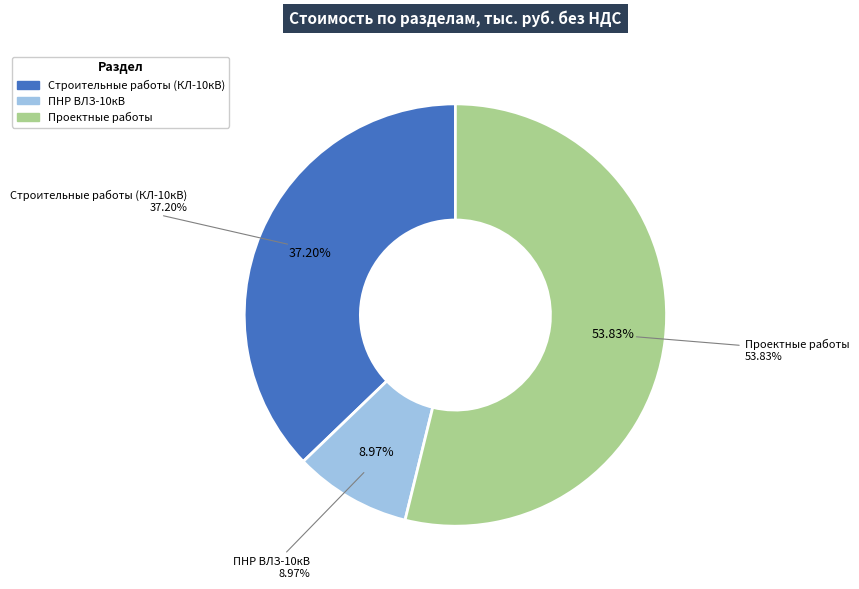

How many segments does this pie chart have?

3